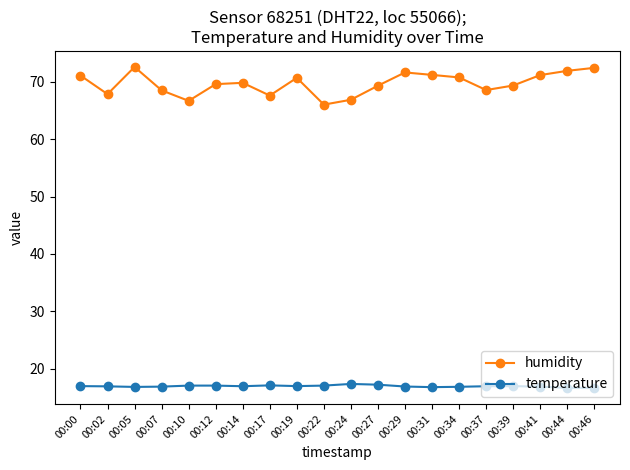

True or false: humidity and temperature intersect in this chart.

False